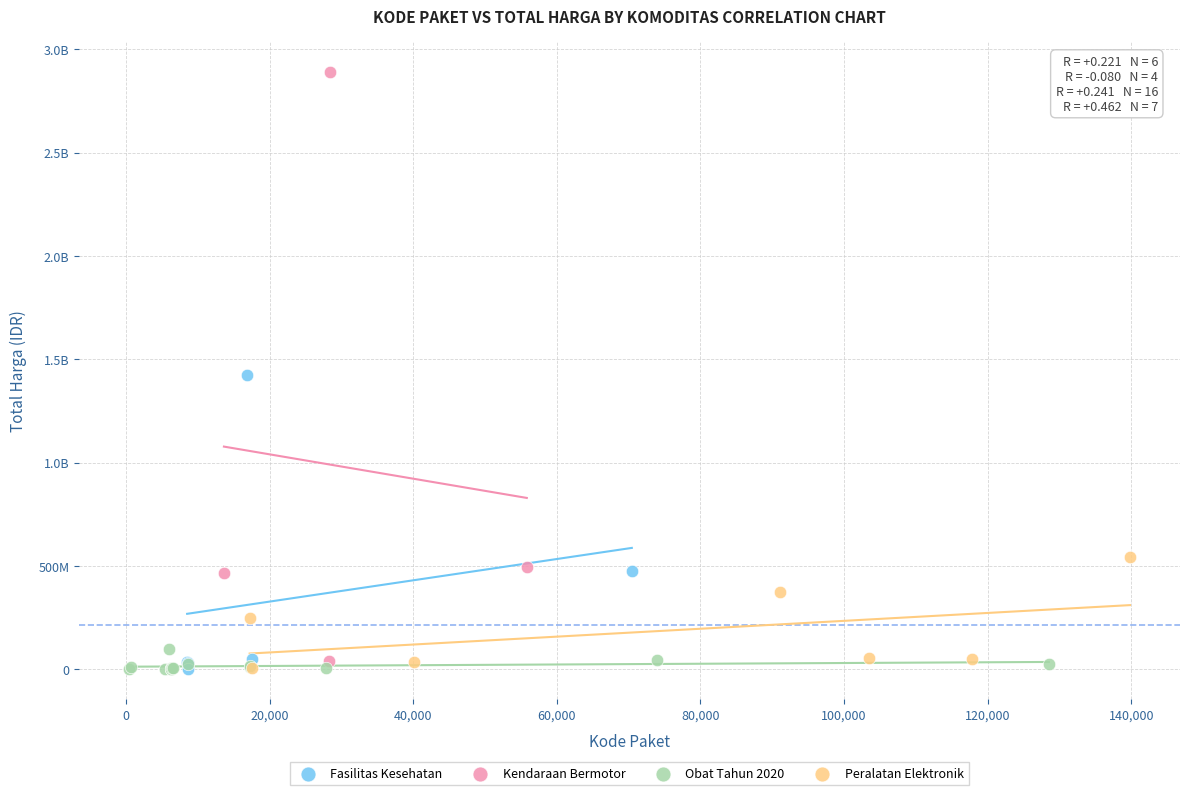

What are all the series names shown in the legend?

Fasilitas Kesehatan, Kendaraan Bermotor, Obat Tahun 2020, Peralatan Elektronik